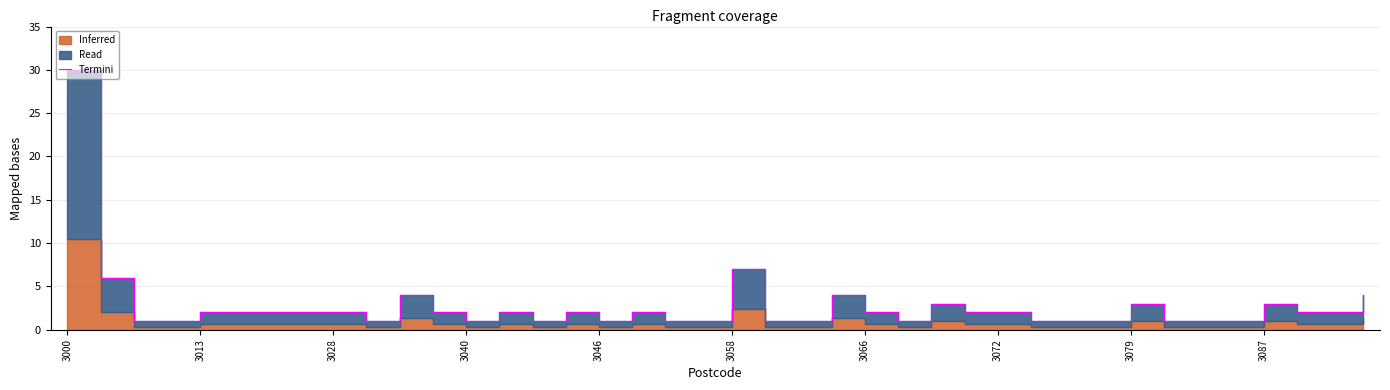

What is the value of the 3rd point from the left?

1